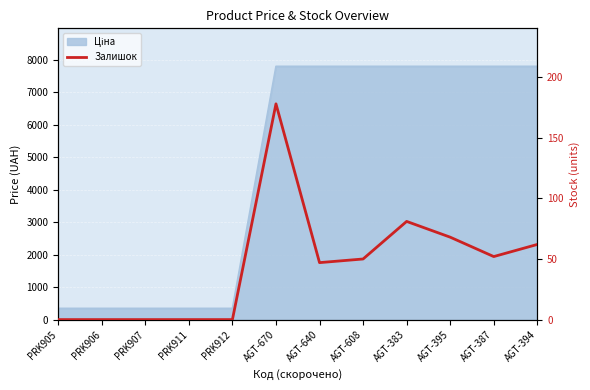

How many points are higher than both their immediate neighbors (excluding endpoints)?

2